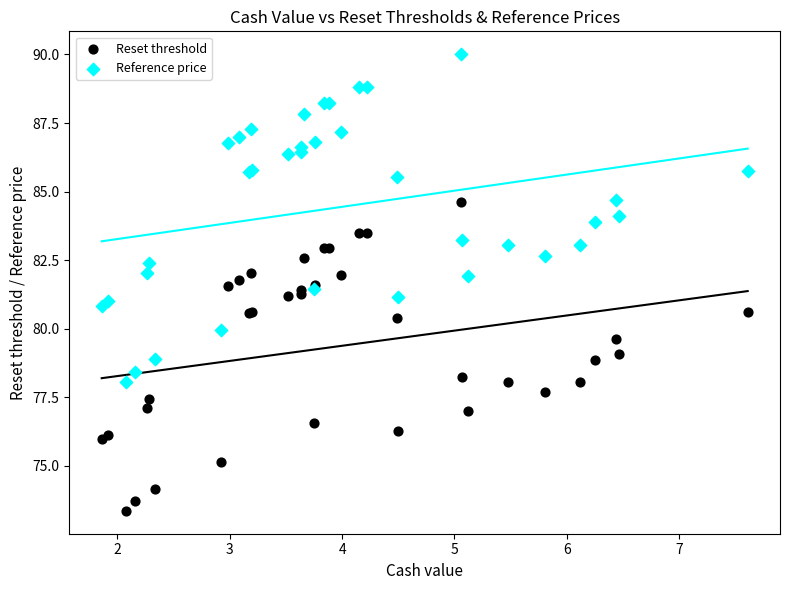

What is the X range (max minus min) for the scatter plot?

5.8